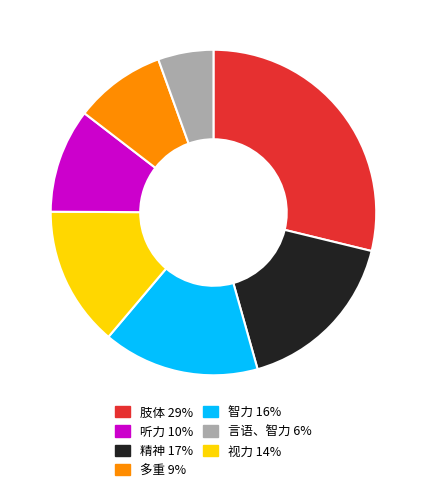

Is there a majority slice in this chart?

No